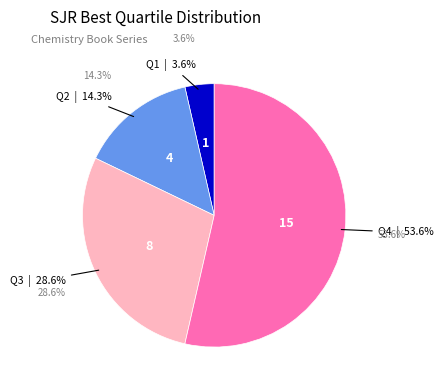

Which category accounts for the majority?

Q4